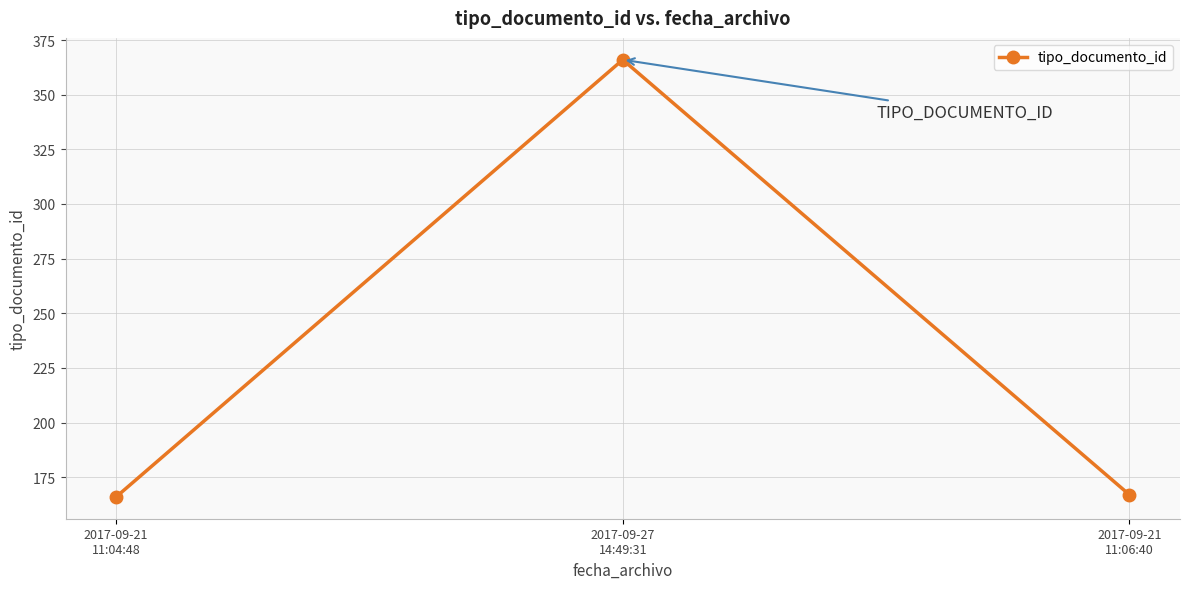

What is the smallest value displayed?

166